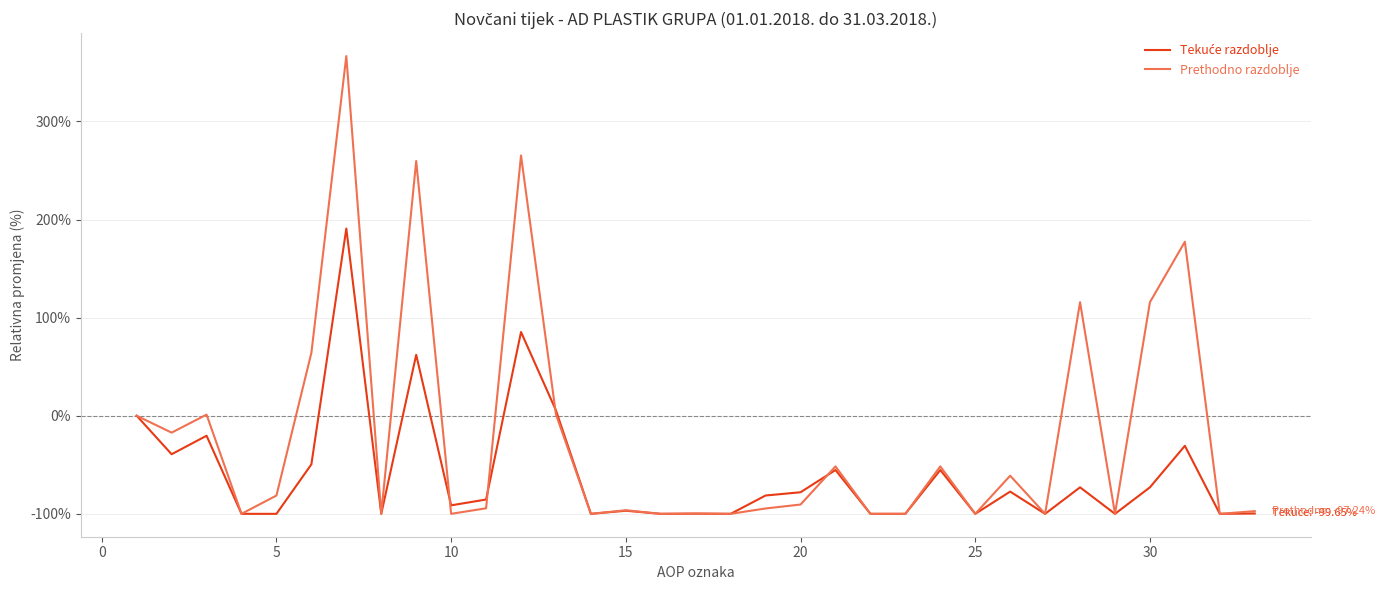

Which series has the largest total across all categories?

Prethodno razdoblje